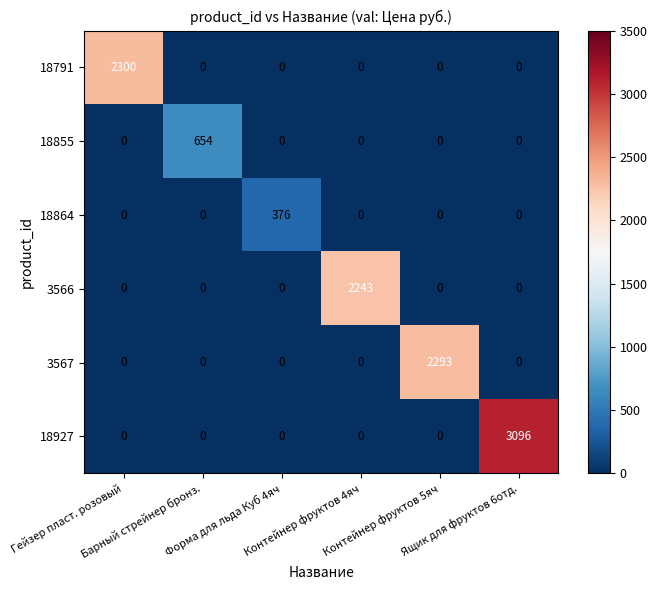

Which series has the largest range (max minus min)?

18927